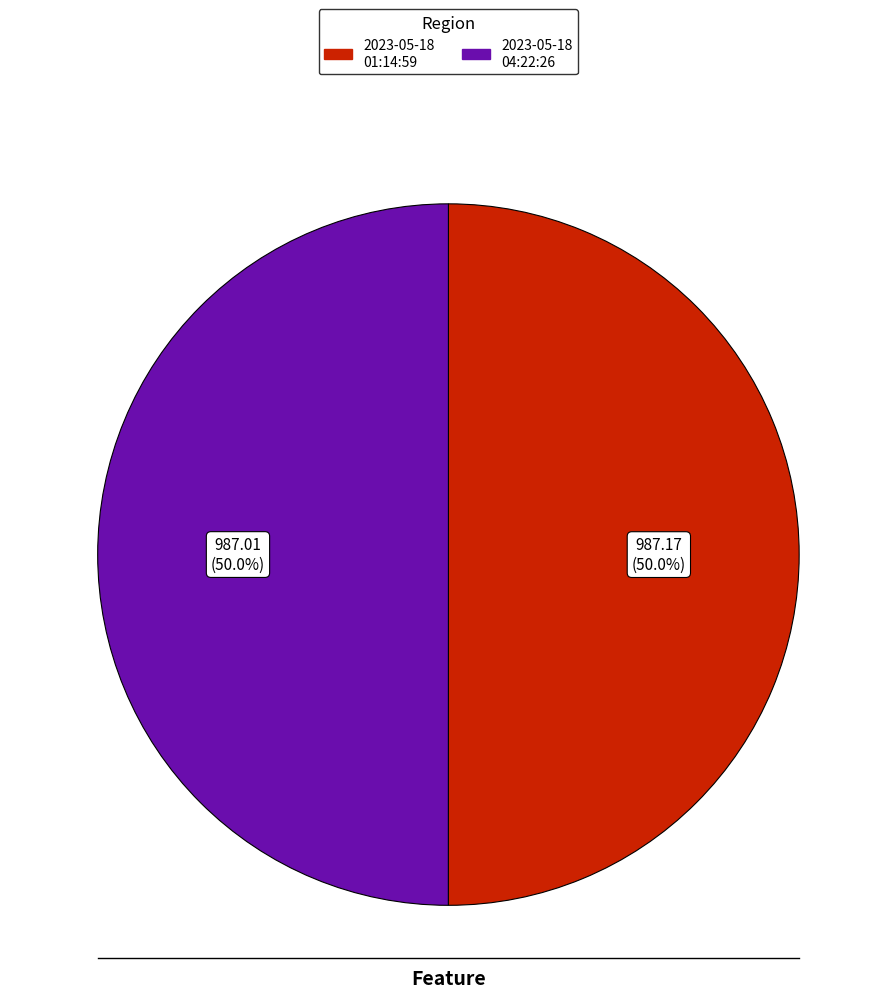

Which slice represents more than half of the pie?

2023-05-18T01:14:59.834Z